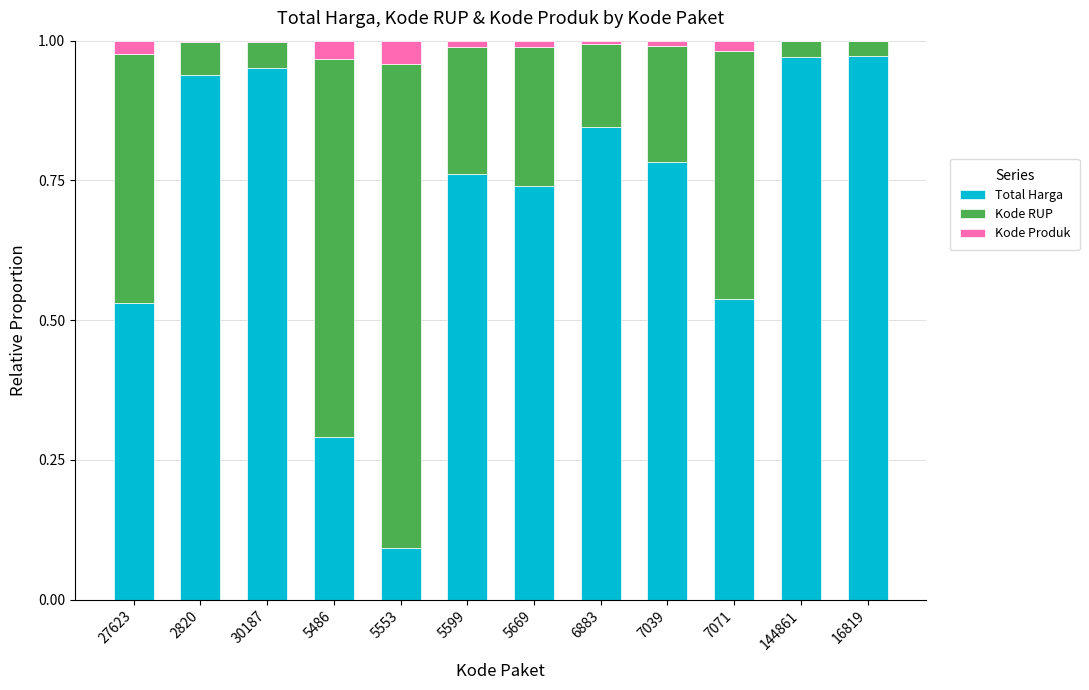

True or false: Total Harga has a value of 1.4 at 16819.

False